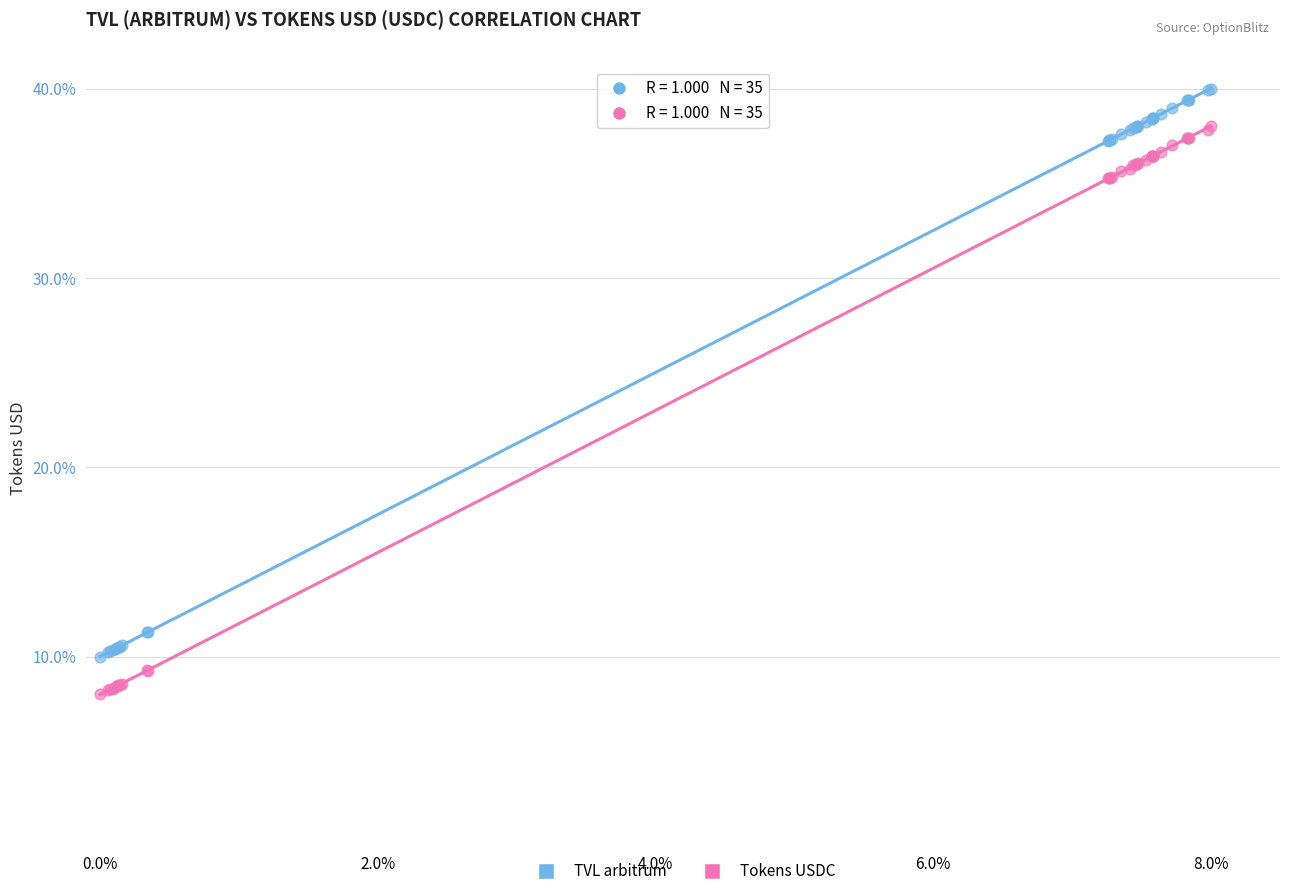

What are all the series names shown in the legend?

TVL arbitrum, Tokens USDC